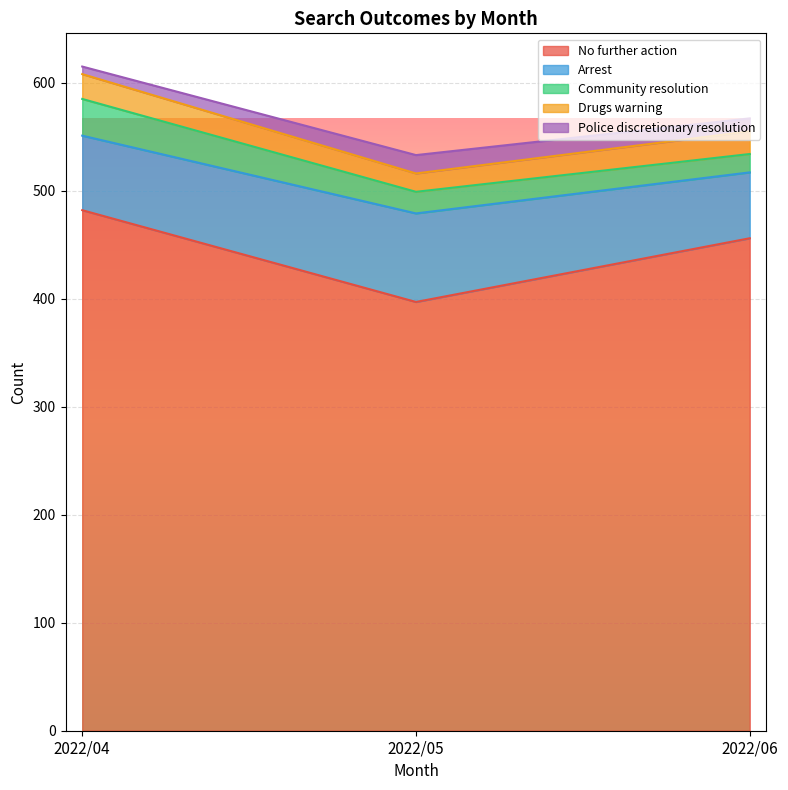

At which label does No further action reach its peak?

2022/04